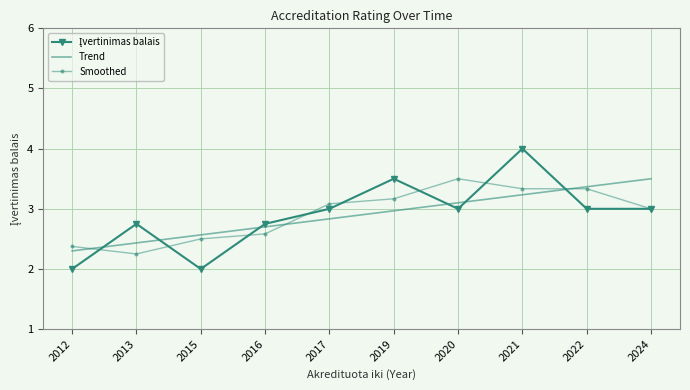

Between 2016 and 2024, which series saw the biggest shift?

Trend